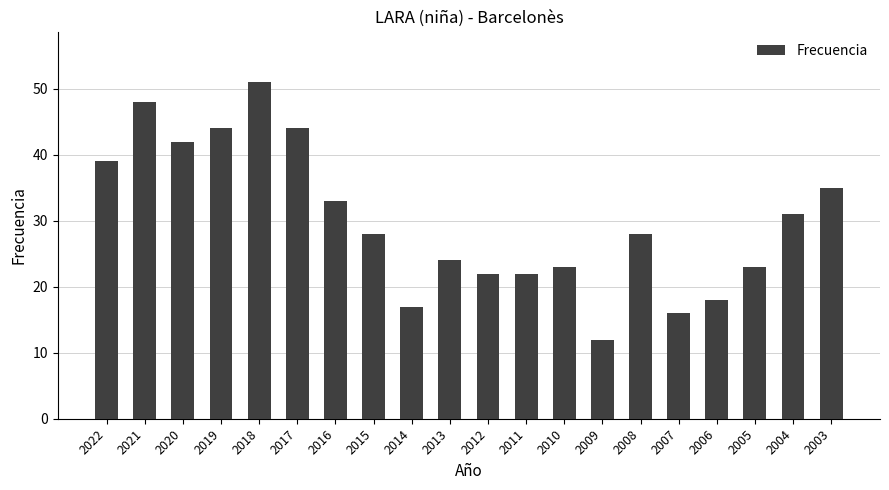

Are the bars grouped side by side (vs. stacked)?

No